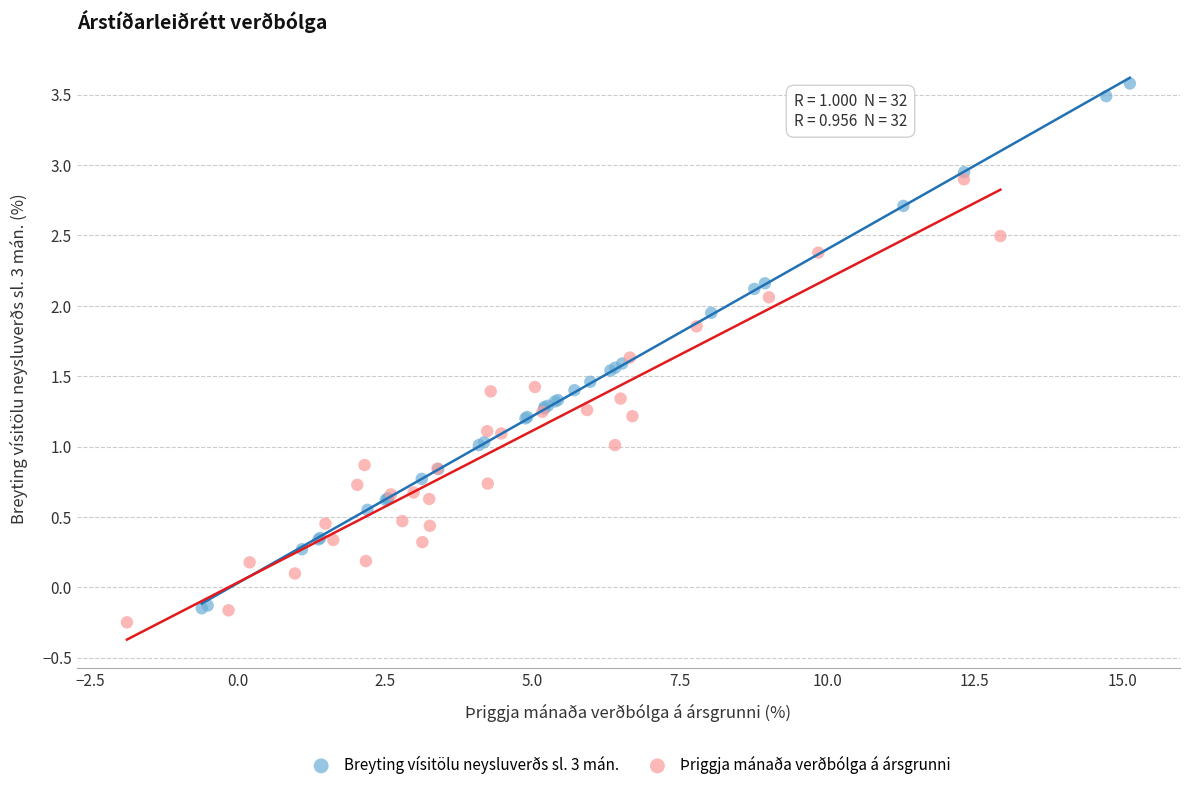

Which series reaches the maximum Y coordinate?

Breyting vísitölu neysluverðs sl. 3 mán.